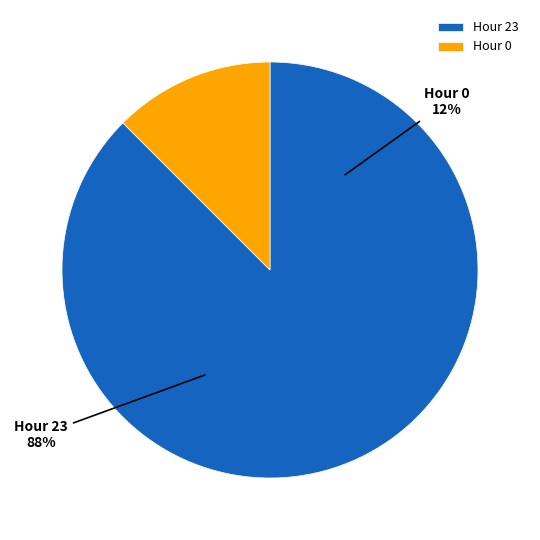

To the nearest percent, what is the combined percentage of Hour 0 and Hour 23?

100%